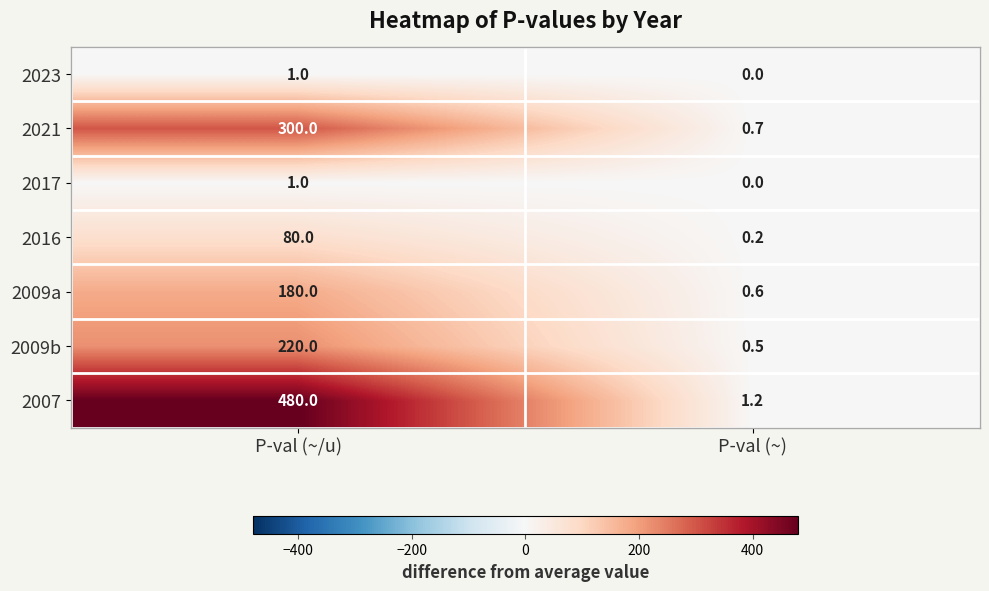

What is the sum of all 2009b values?

220.5